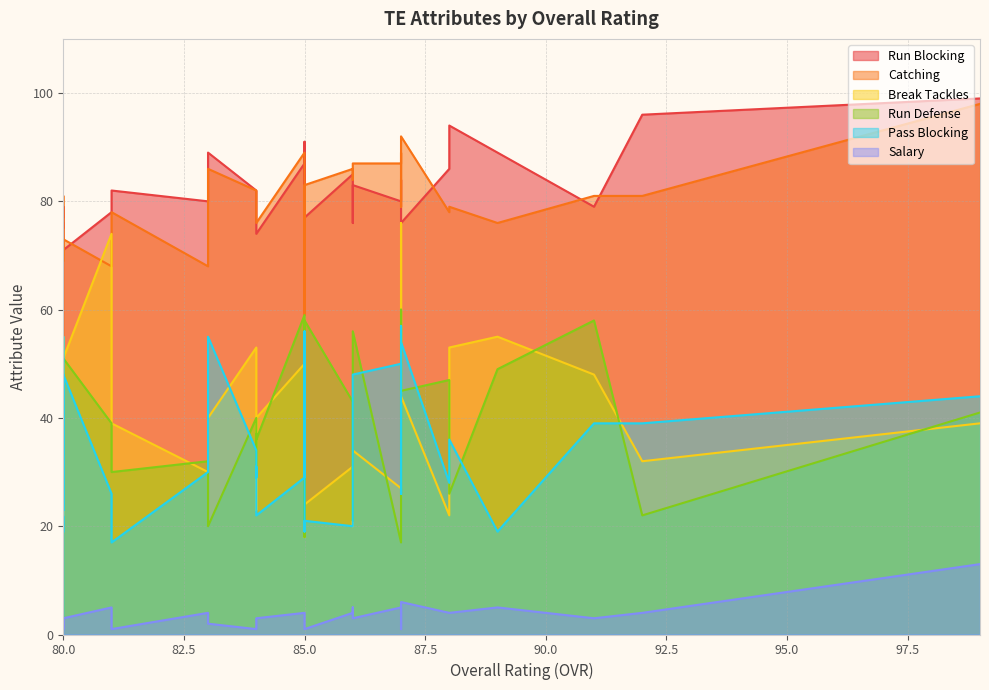

Does the chart have visible grid lines?

Yes